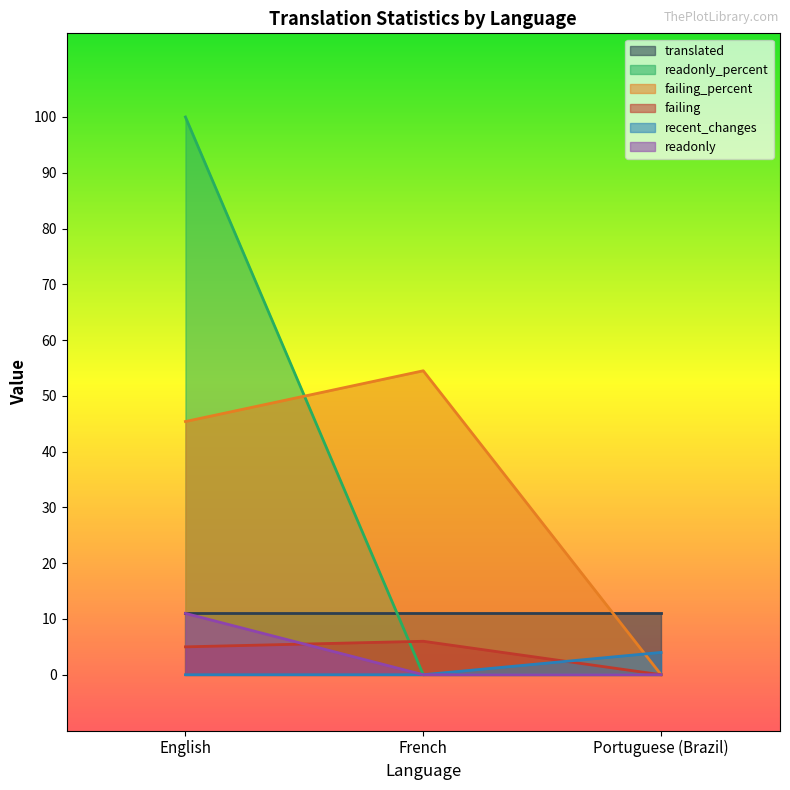

True or false: readonly_percent has a value of 64.7 at Portuguese (Brazil).

False